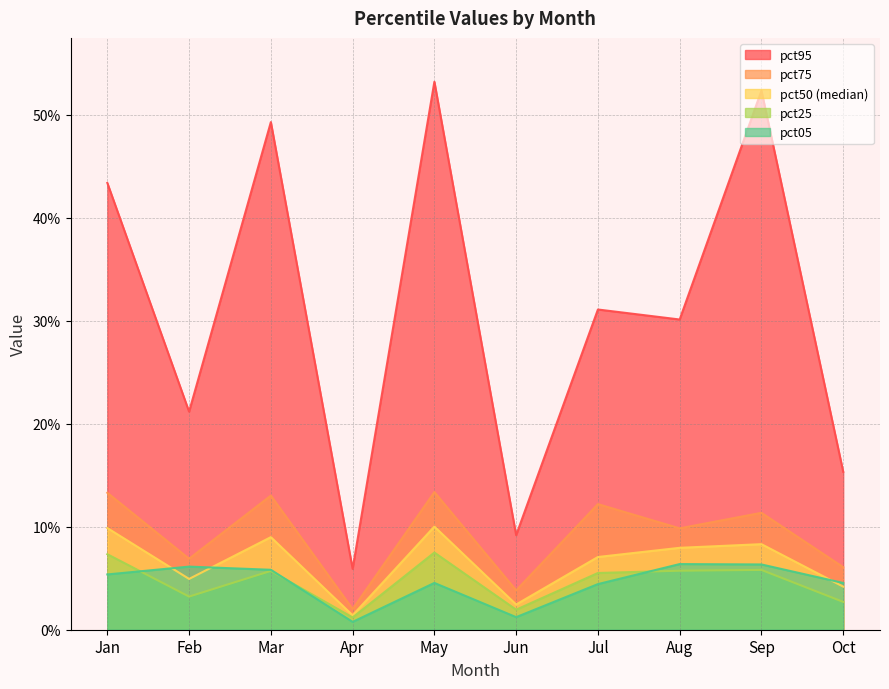

Which series has the largest range (max minus min)?

pct95